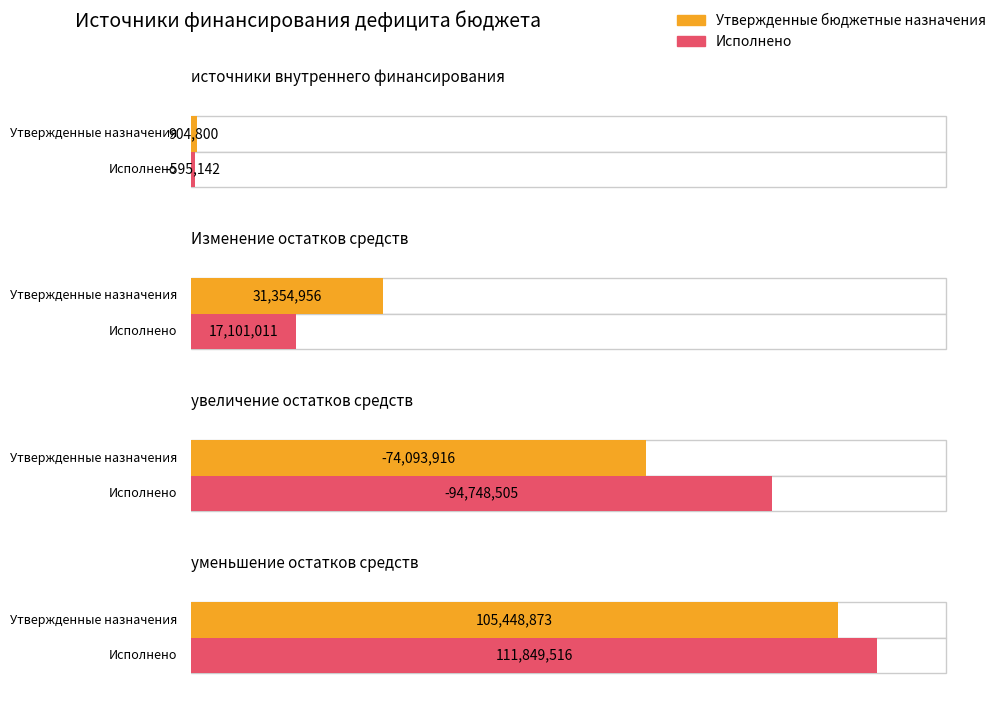

Where does the Исполнено series first go above 17101011?

уменьшение остатков средств